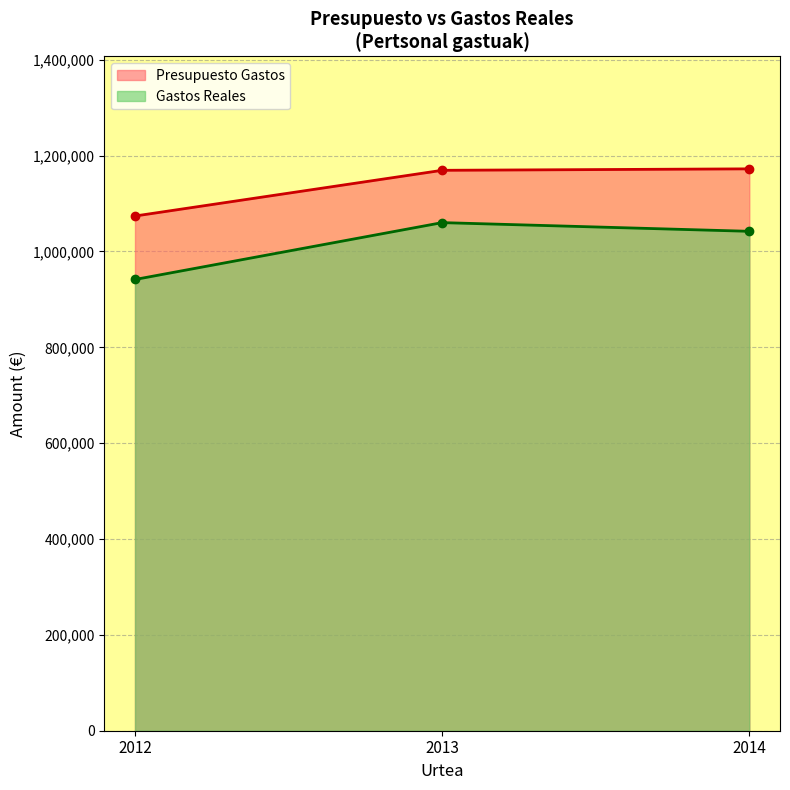

What is the difference between the highest and lowest values at 2014?

130335.6